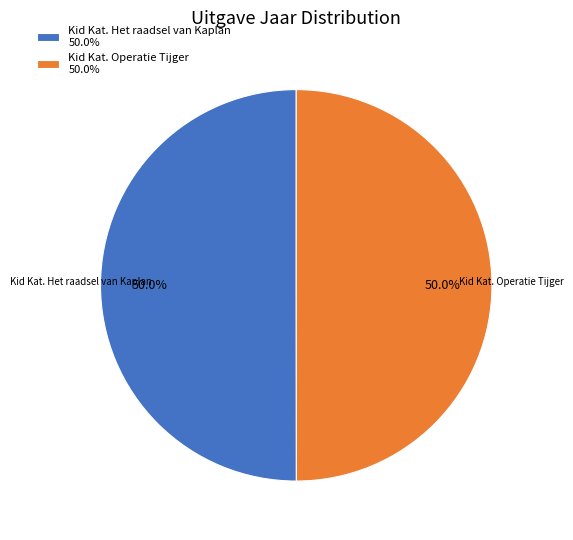

The Kid Kat. Het raadsel van Kaplan slice represents 57% of the pie. True or false?

False